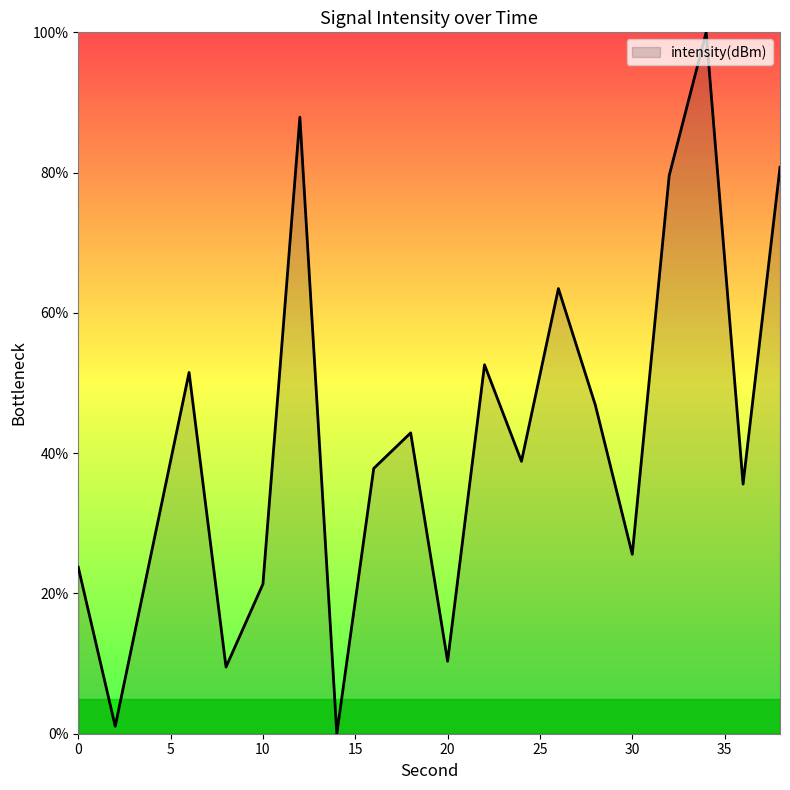

What is the difference between the maximum and minimum values?

100.0